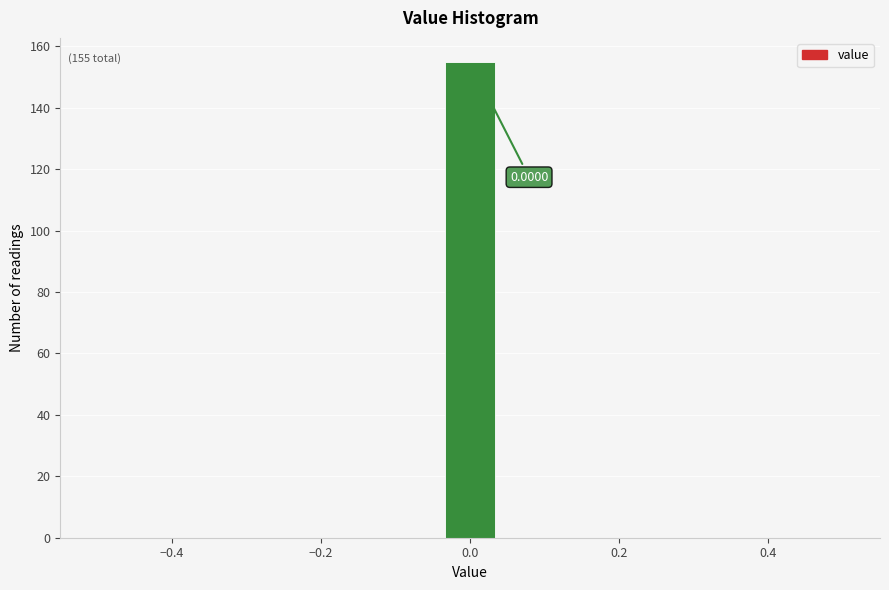

Read against the x-axis, roughly where is the centre of the tallest bar?

0.00